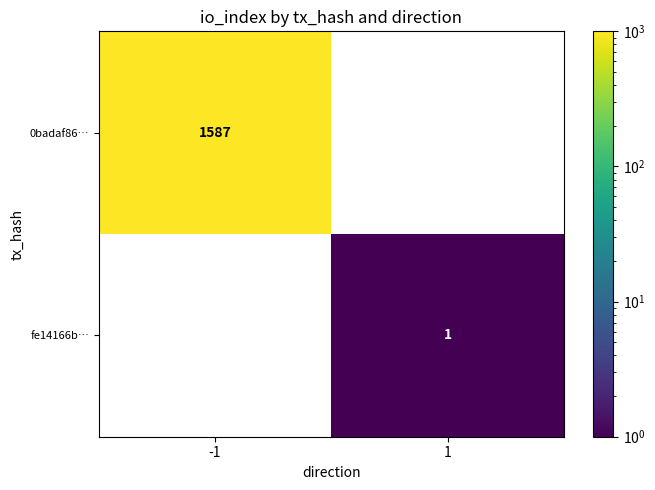

Is the value of fe14166b… at 1 greater than the value of 0badaf86… at -1?

No